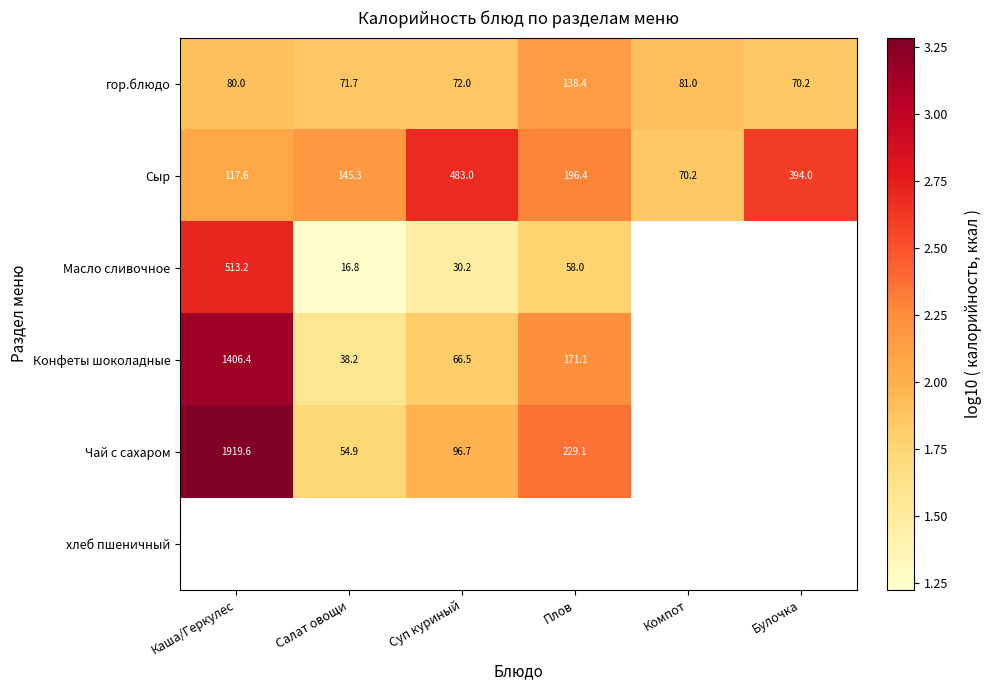

Is the value of Сыр at Плов greater than the value of Конфеты шоколадные at Салат овощи?

Yes